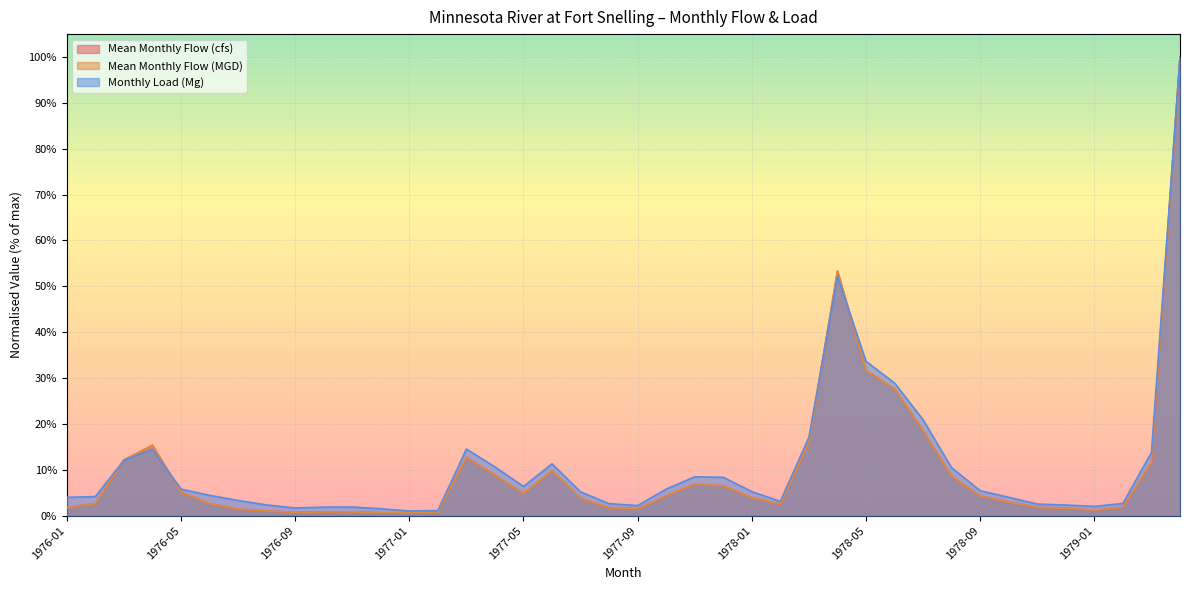

How many times do Monthly Load (Mg) and Mean Monthly Flow (cfs) cross each other?

4